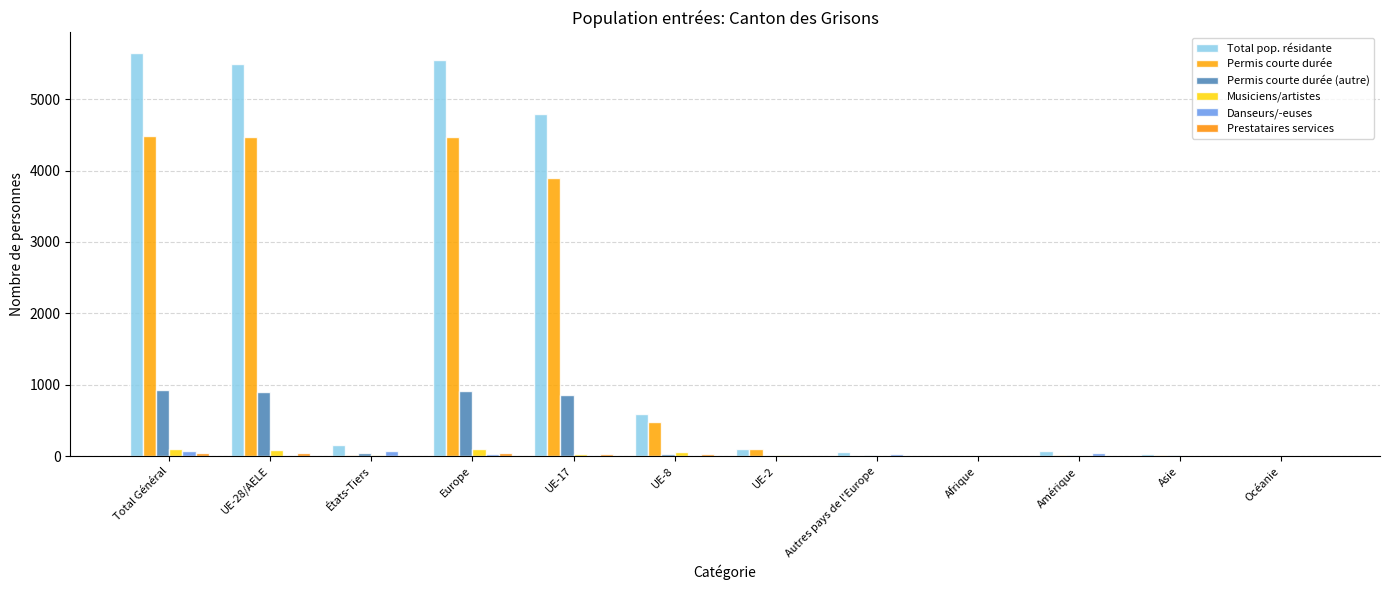

How many categories are shown in the chart?

12